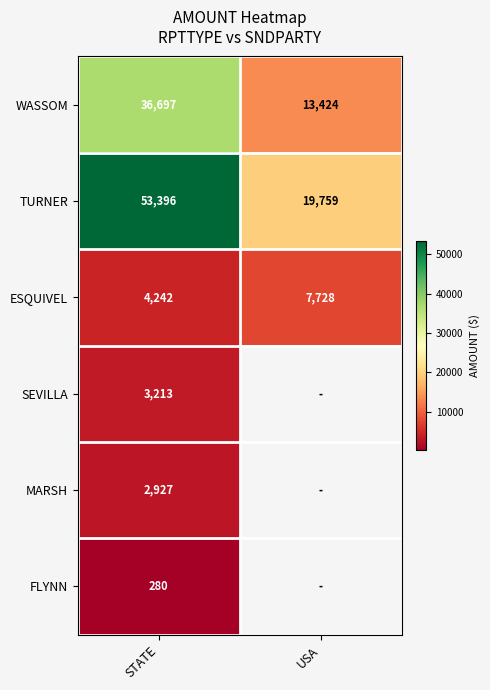

Which category has the highest value in the ESQUIVEL series?

USA